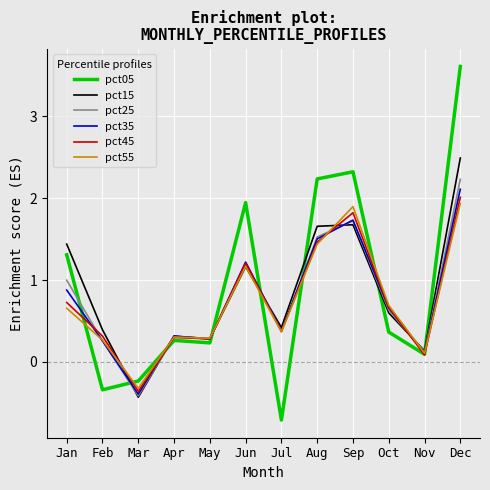

The pct55 series shows 0.6 at Aug. True or false?

False